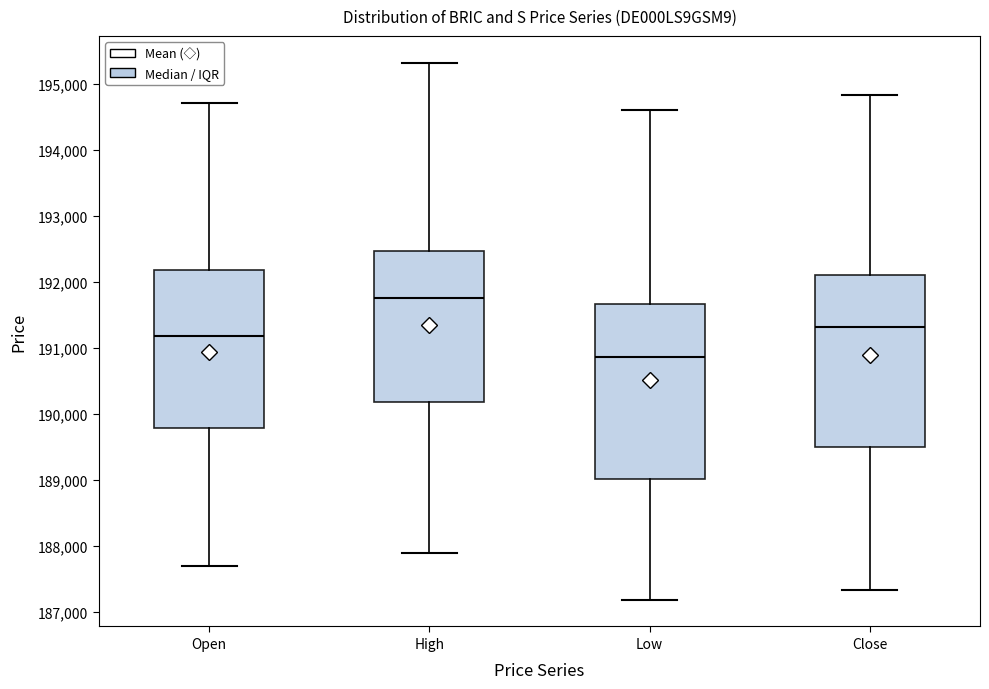

Where is the upper edge of the box for High on the y-axis? The values are not printed on the chart, so give them approximately, as read against the axis.

192500